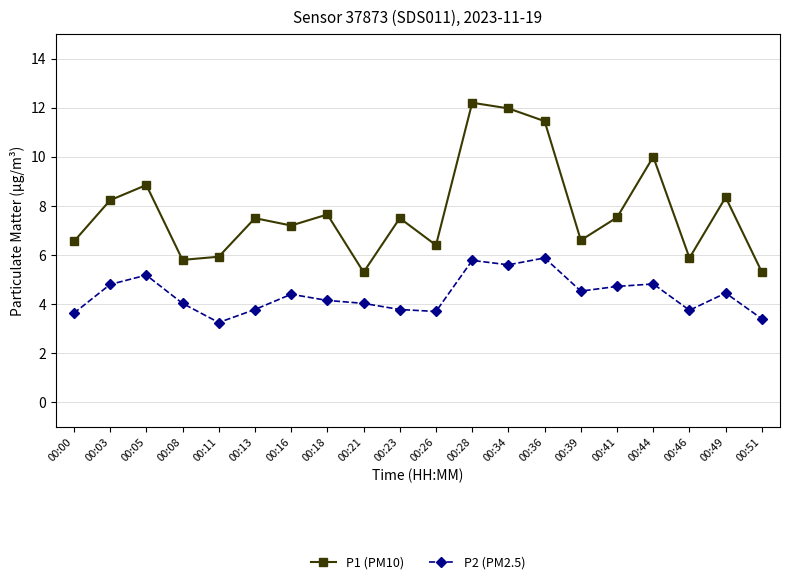

Which series has the largest total across all categories?

P1 (PM10)